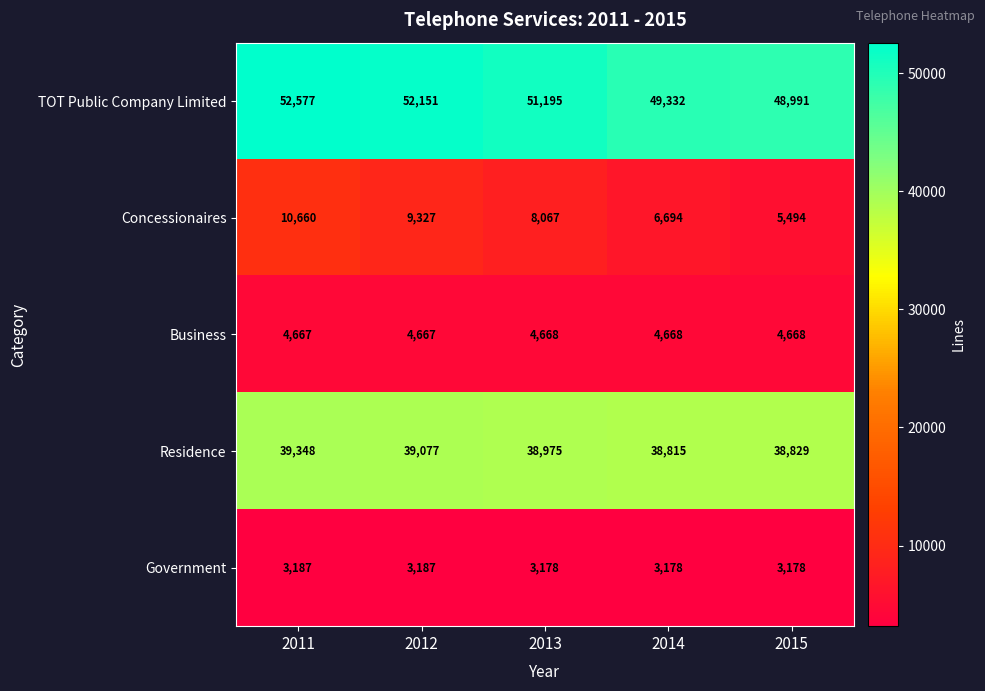

Rank the series by their maximum value, from highest to lowest.

TOT Public Company Limited, Residence, Concessionaires, Business, Government